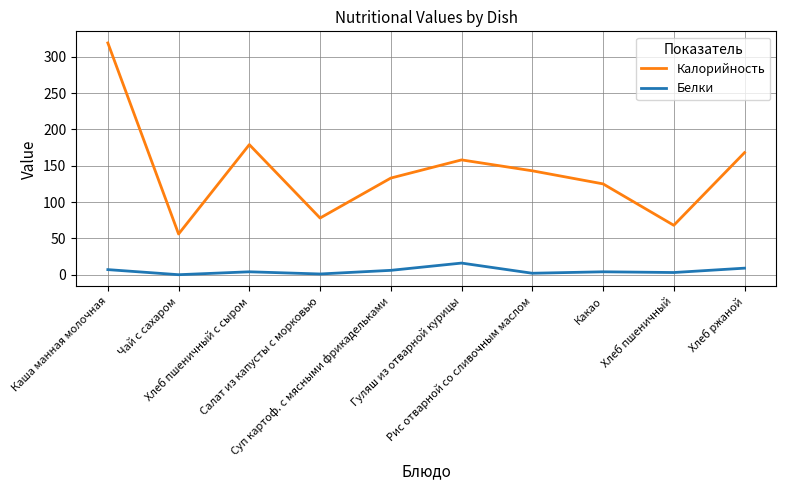

What are all the series names shown in the legend?

Калорийность, Белки